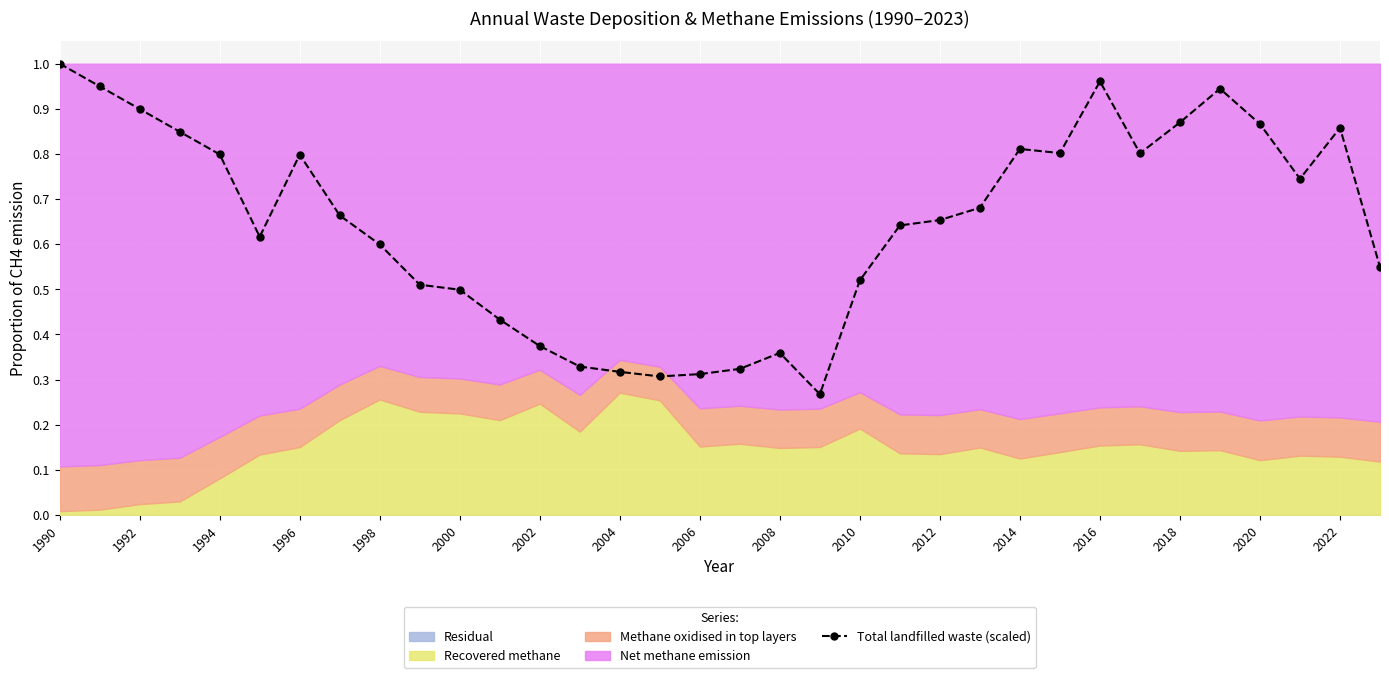

What is the average value?

0.6